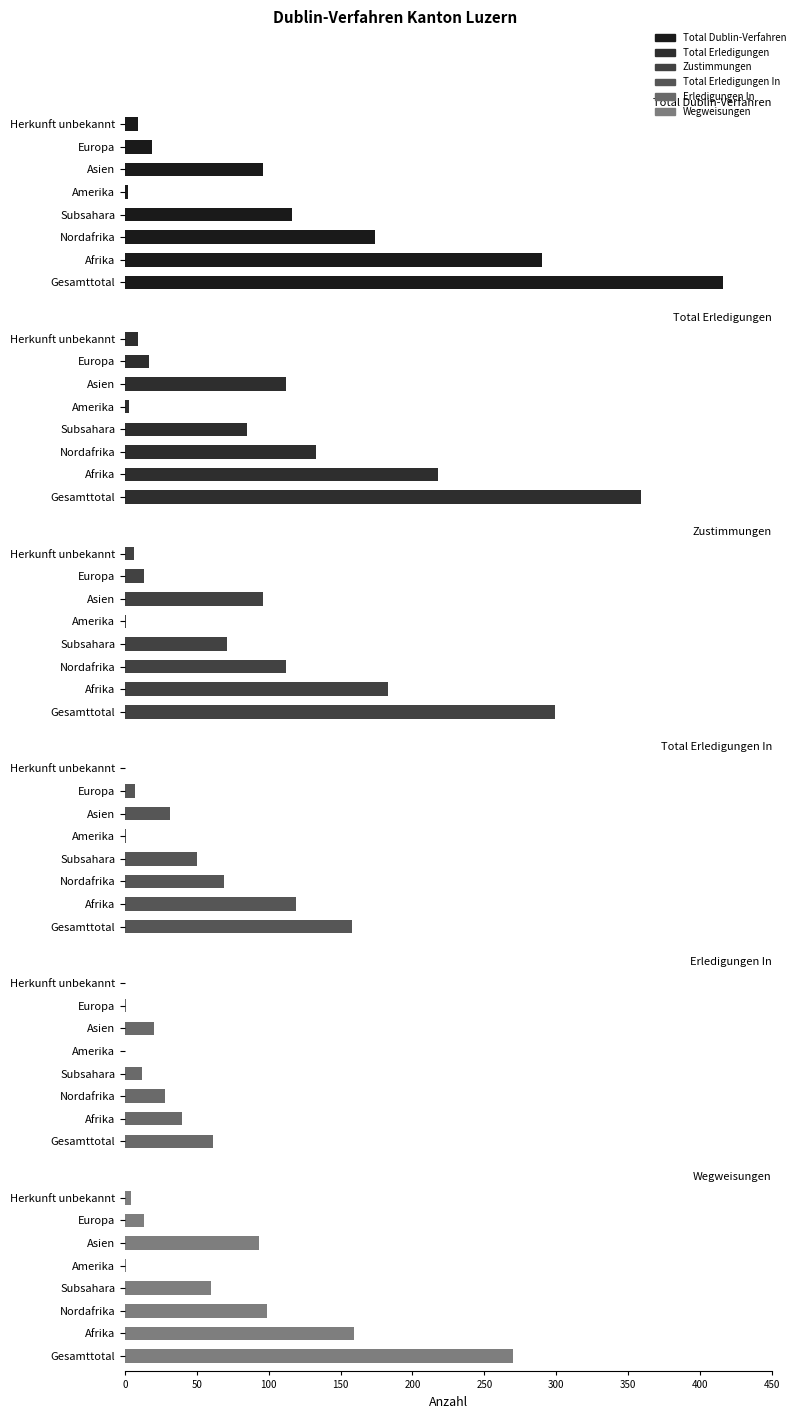

At Europa, list the series in order from largest to smallest.

Total Dublin-Verfahren, Total Erledigungen, Zustimmungen, Wegweisungen, Total Erledigungen In, Erledigungen In